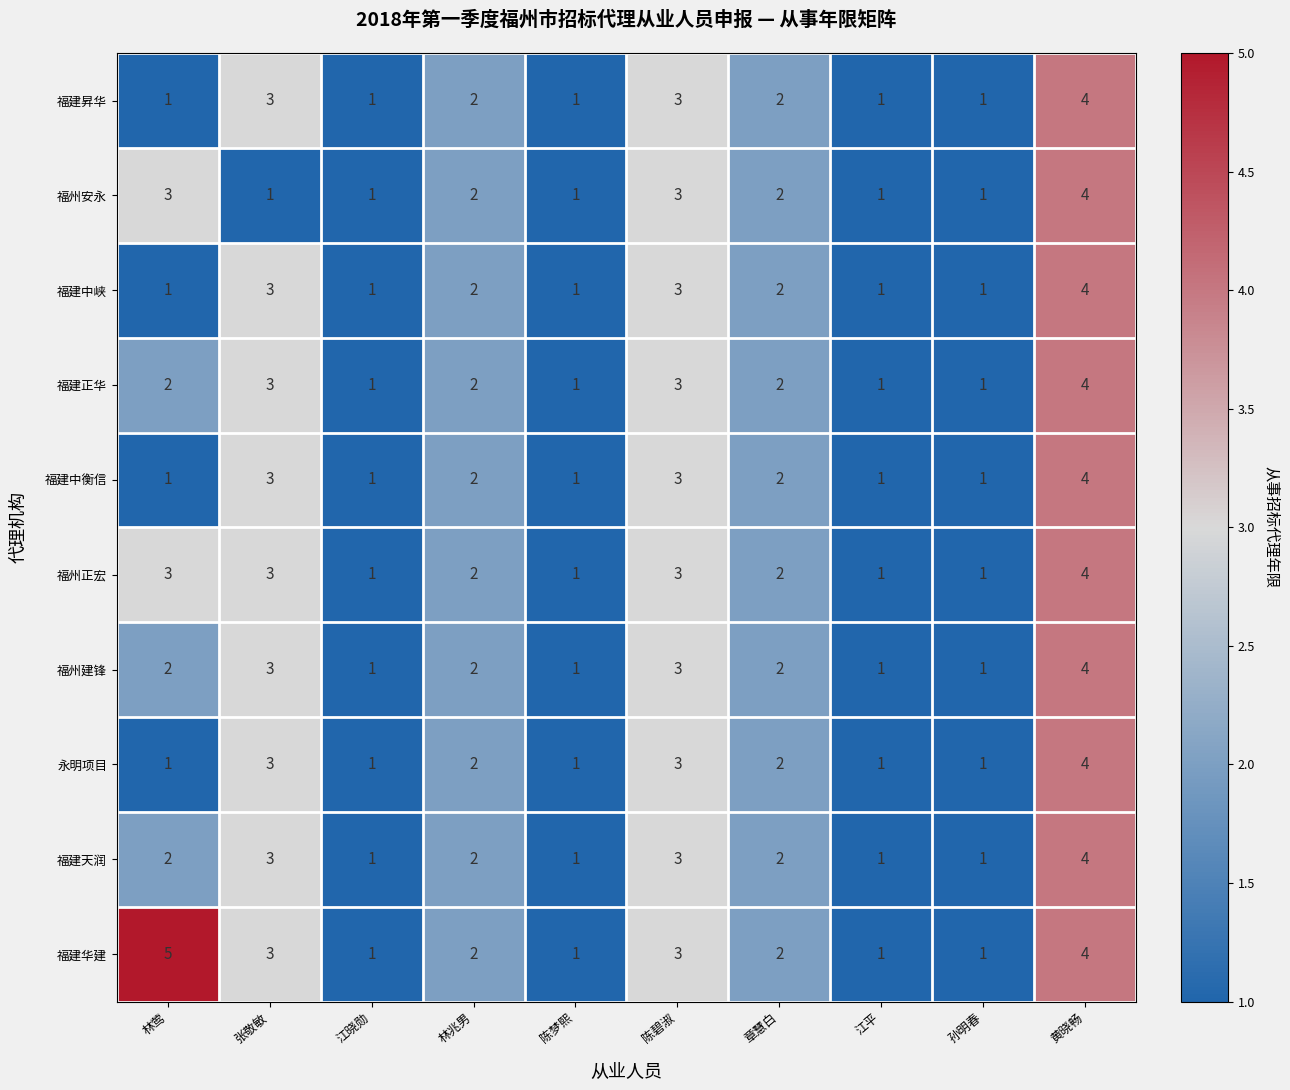

What is the difference between the maximum and minimum values in the 福建天润 series?

3